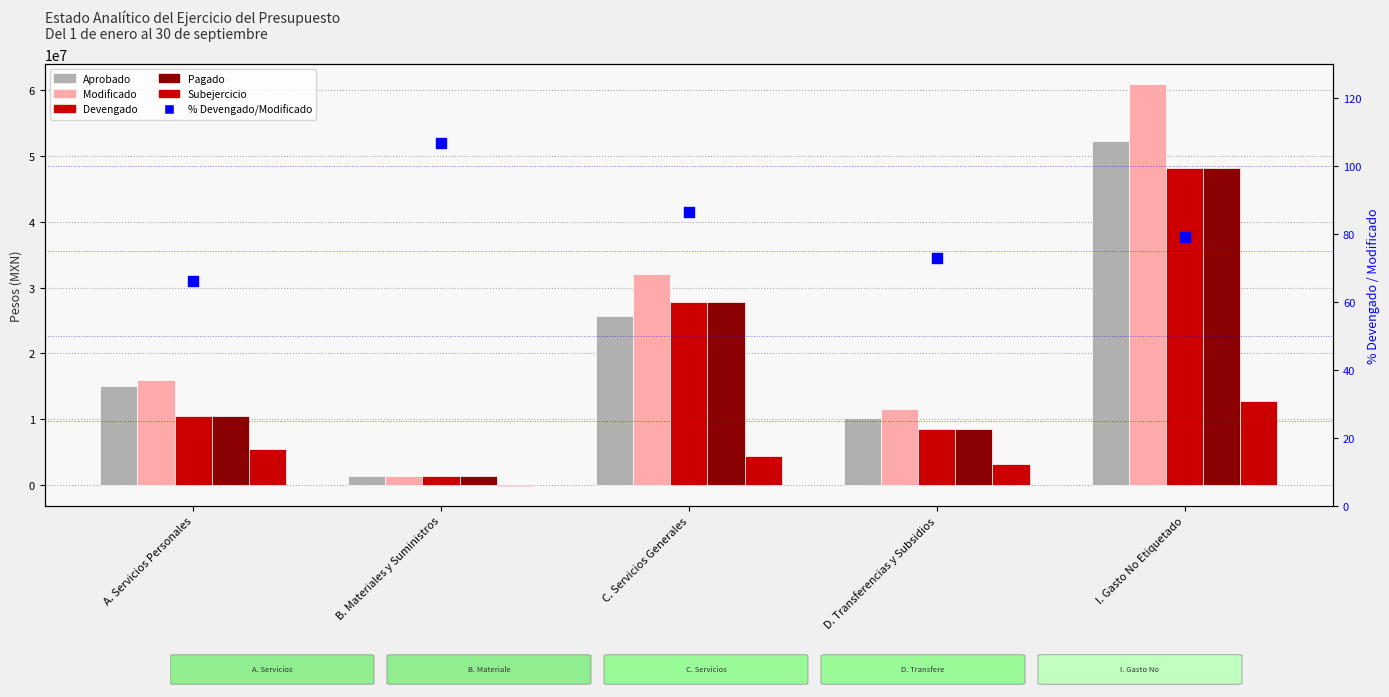

What is the total value across all series at D. Transferencias y Subsidios?

41823616.0